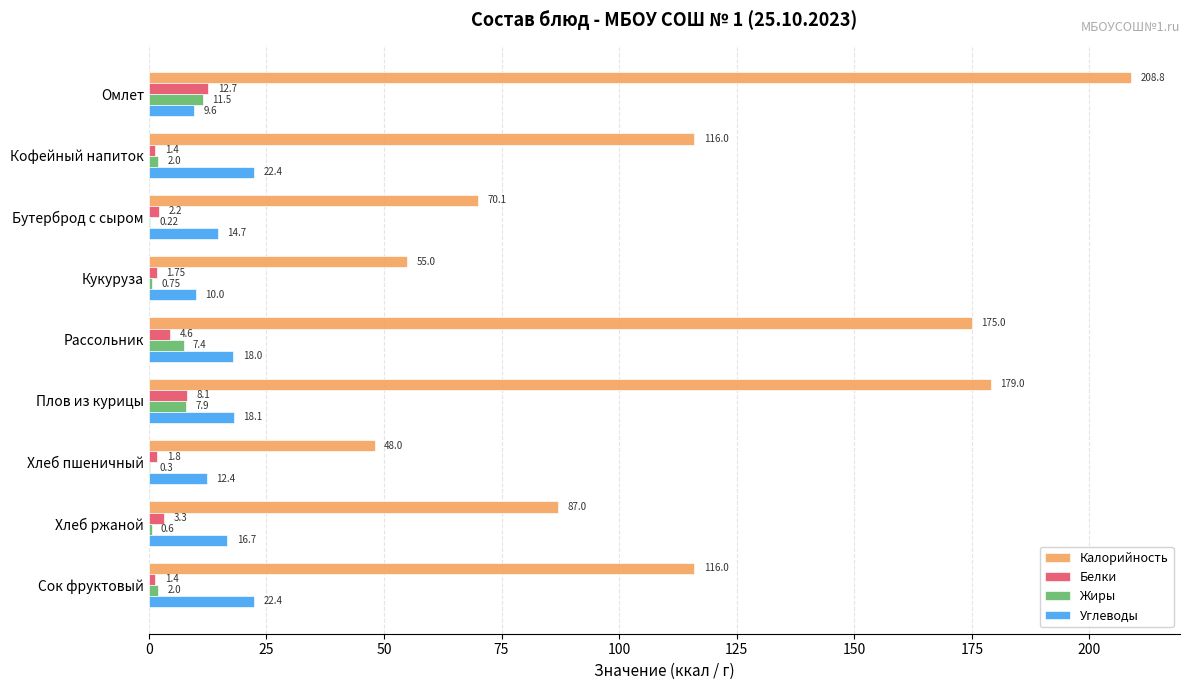

Is the value of Жиры at Хлеб пшеничный greater than the value of Белки at Кукуруза?

No